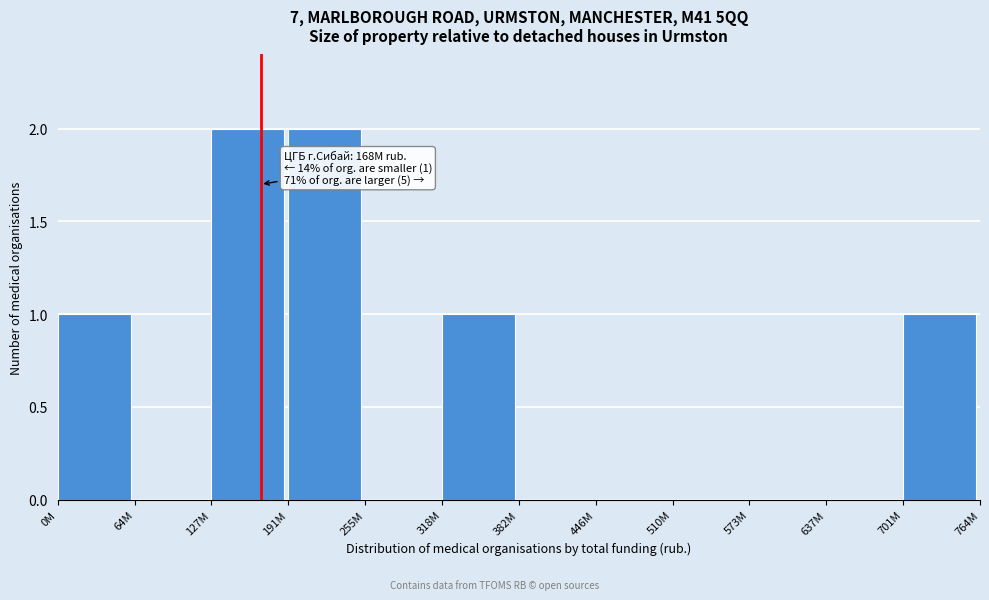

Reading left to right, extract all data points from this chart.

0M=1	64M=0	127M=2	191M=2	255M=0	318M=1	382M=0	446M=0	510M=0	573M=0	637M=0	701M=1